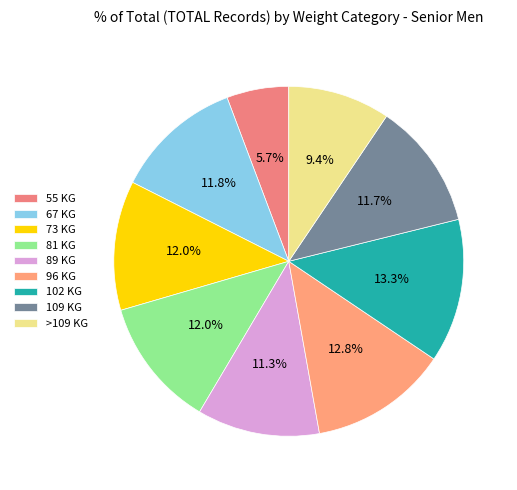

To the nearest percent, what is the average slice percentage?

11%